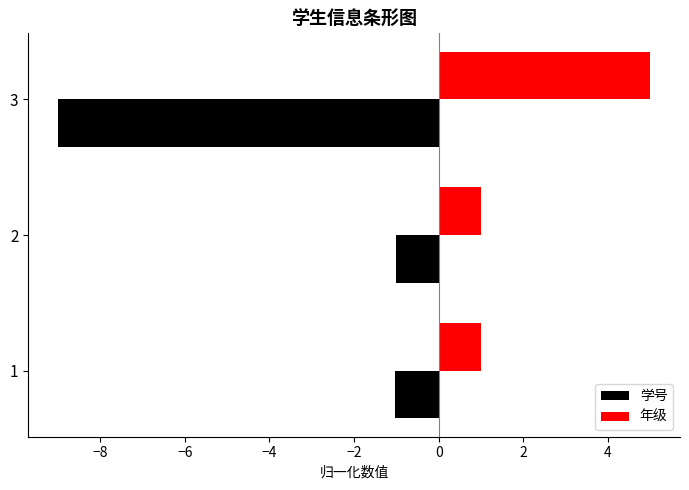

Count the 年级 values in the range 1 to 5.

3